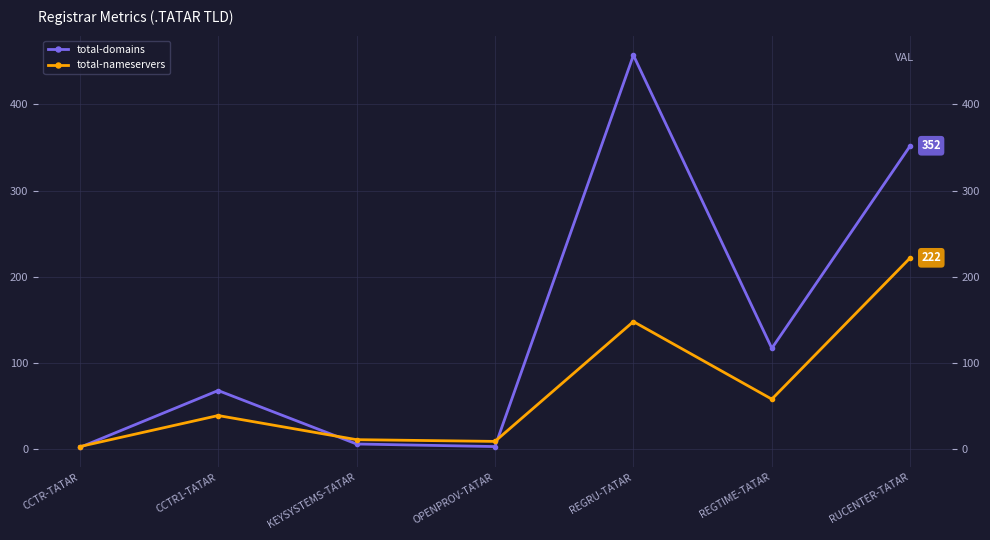

What is the sum of the total-domains values at REGTIME-TATAR and RUCENTER-TATAR?

469